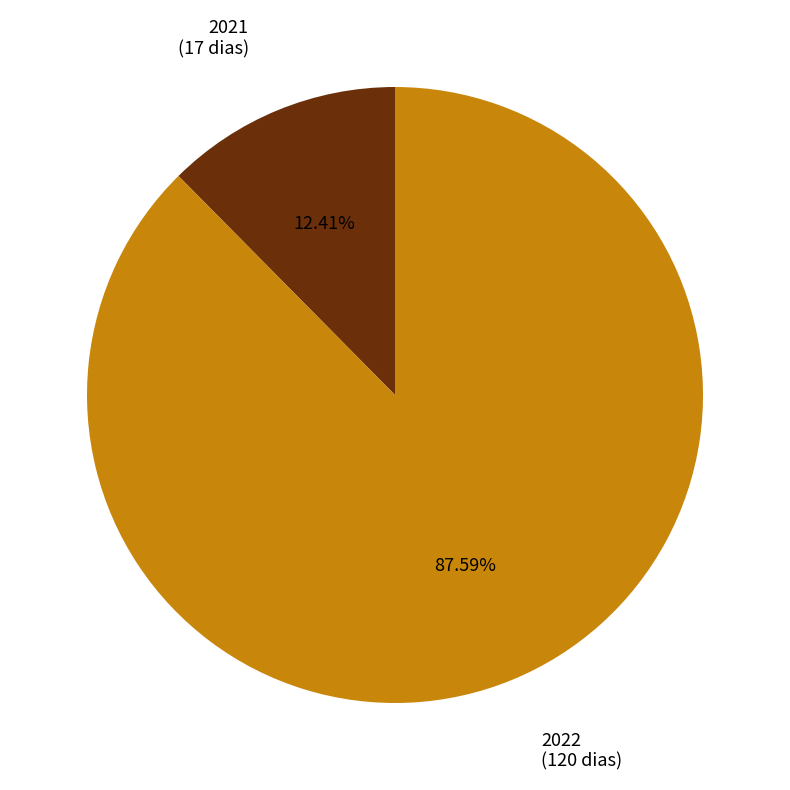

What percentage do 2021 and 2022 together represent?

100.0%